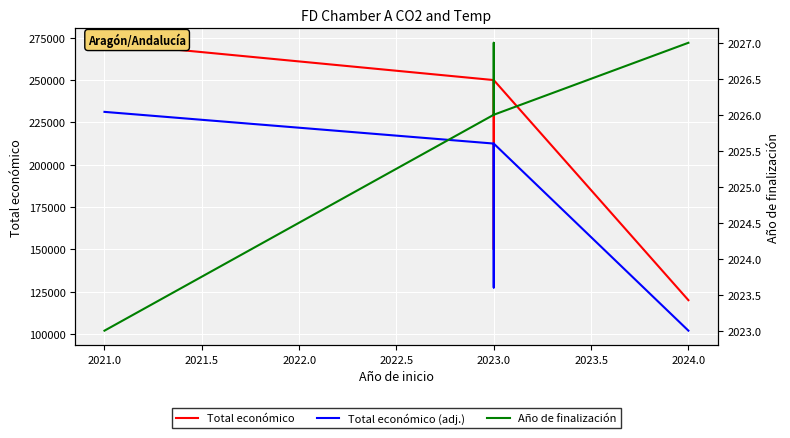

True or false: Año de finalización and Total económico intersect in this chart.

False